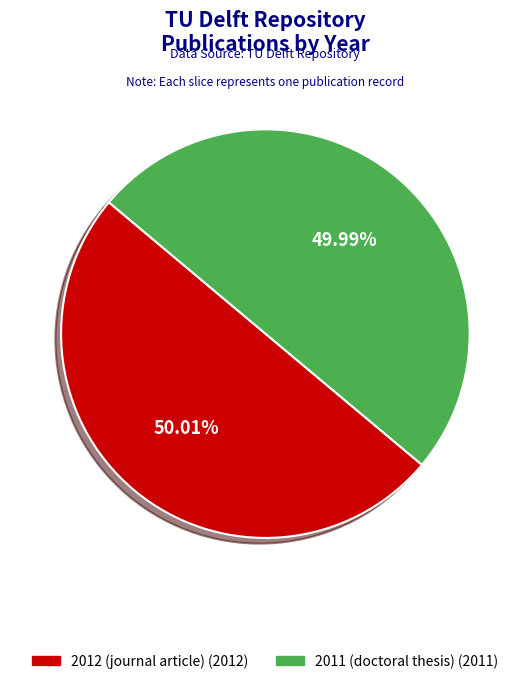

Does any single category account for the majority?

Yes